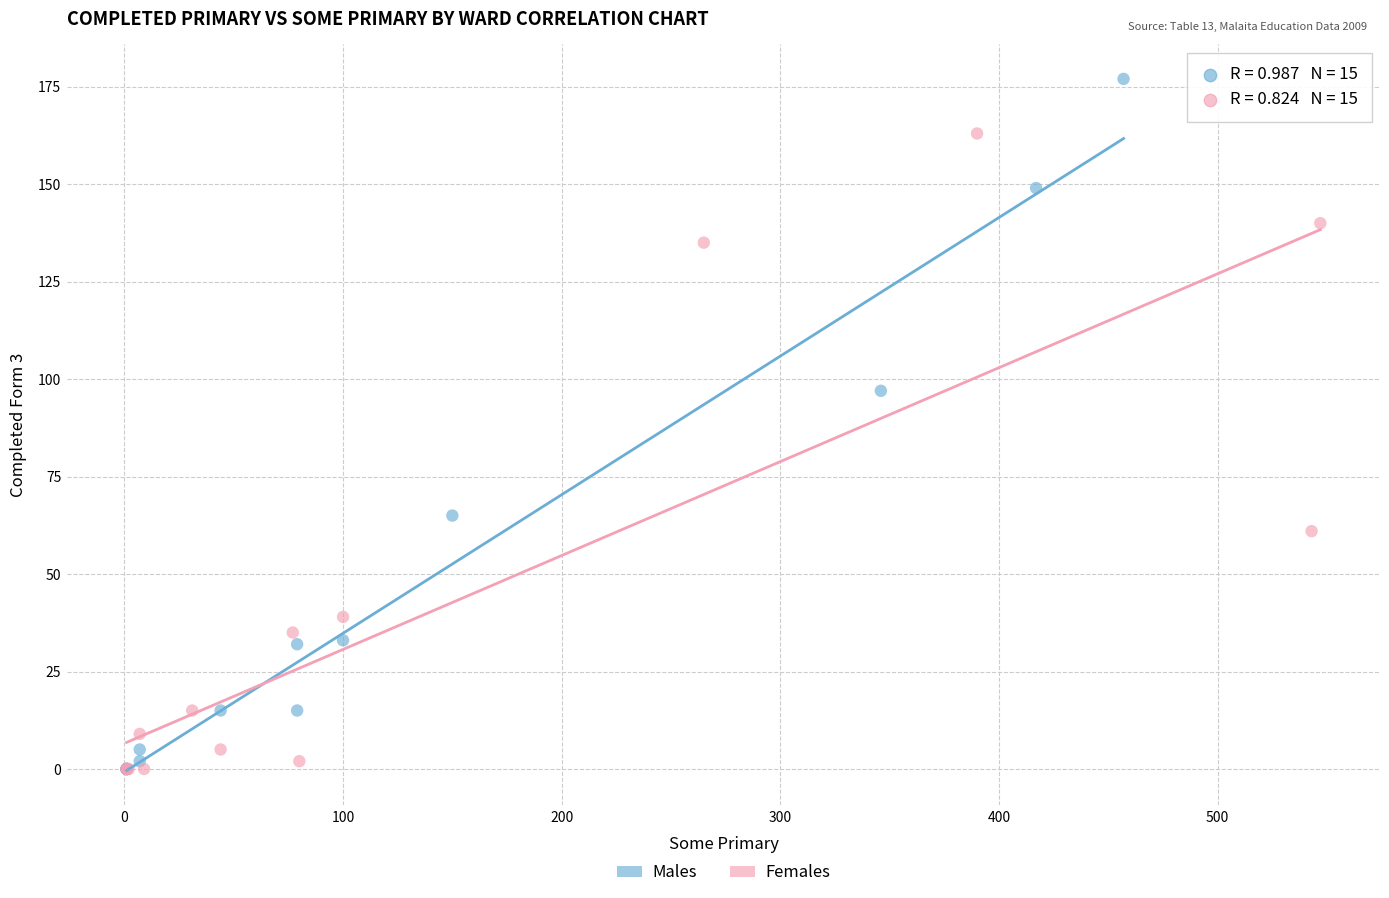

Which series has the widest spread of Y values?

Males